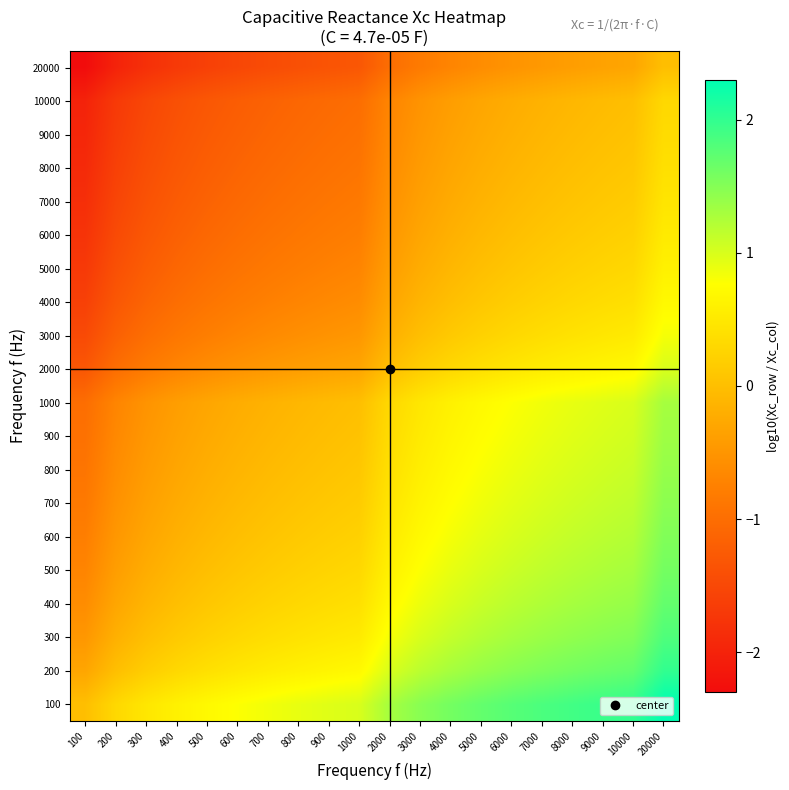

Which category has the highest value across all series?

20000